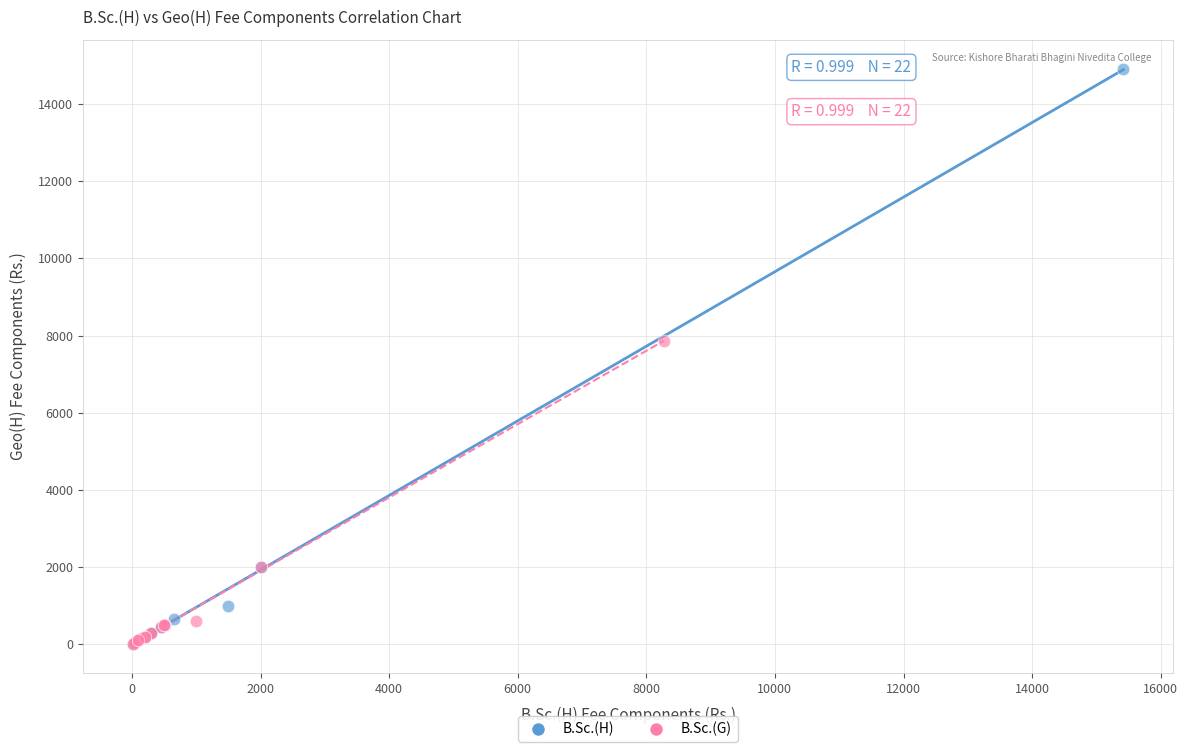

Which series has the widest spread of Y values?

B.Sc.(H)